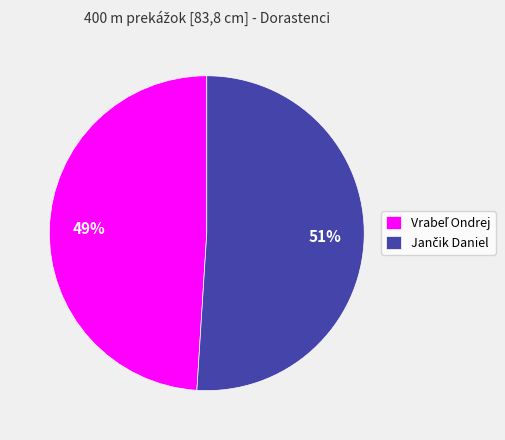

To the nearest percent, what is the average slice percentage?

50%